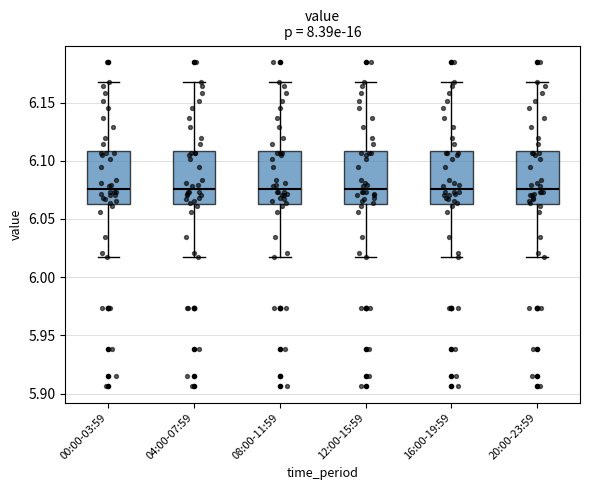

Where does the median line of the box for 00:00-03:59 sit on the y-axis? The values are not printed on the chart, so give them approximately, as read against the axis.

6.075